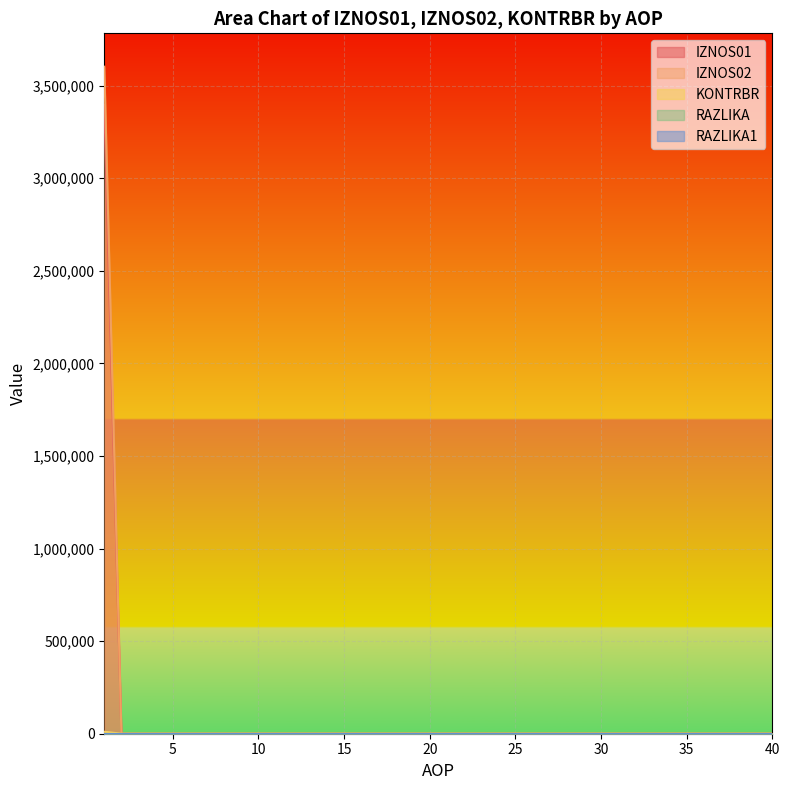

True or false: KONTRBR and RAZLIKA1 intersect in this chart.

False